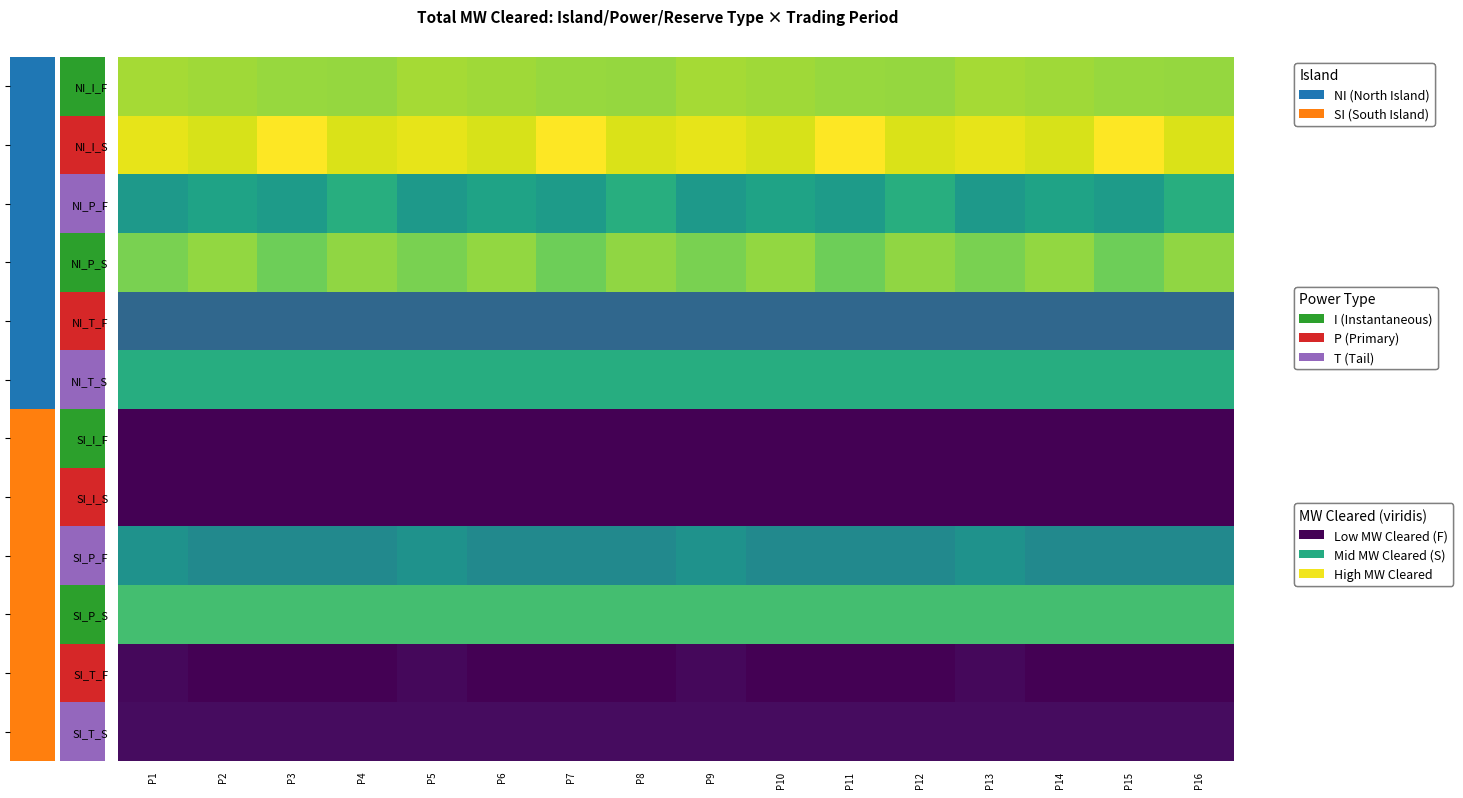

How many data points does each series have?

16